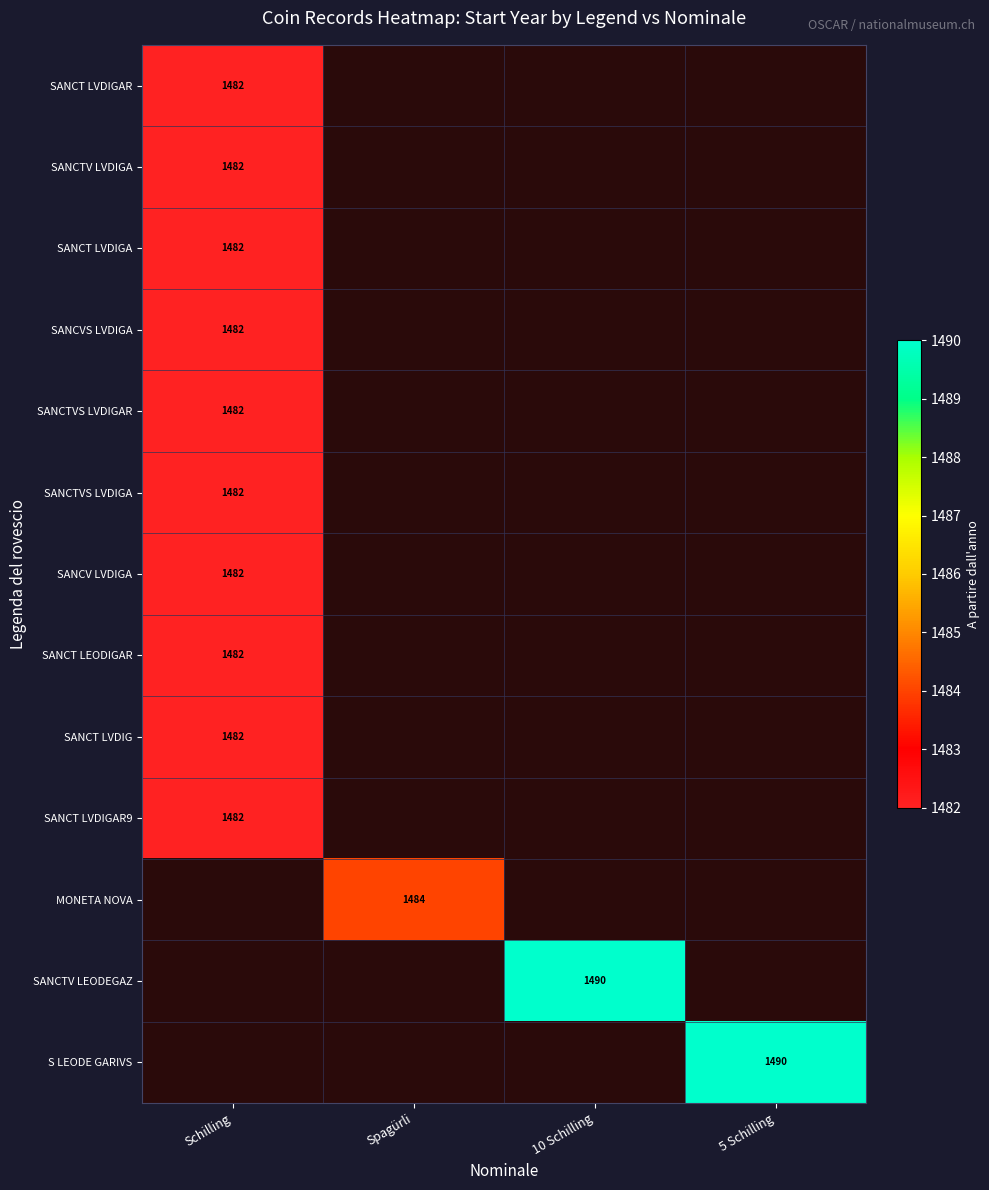

True or false: SANCT LVDIGA has a value of 1482 at Schilling.

True